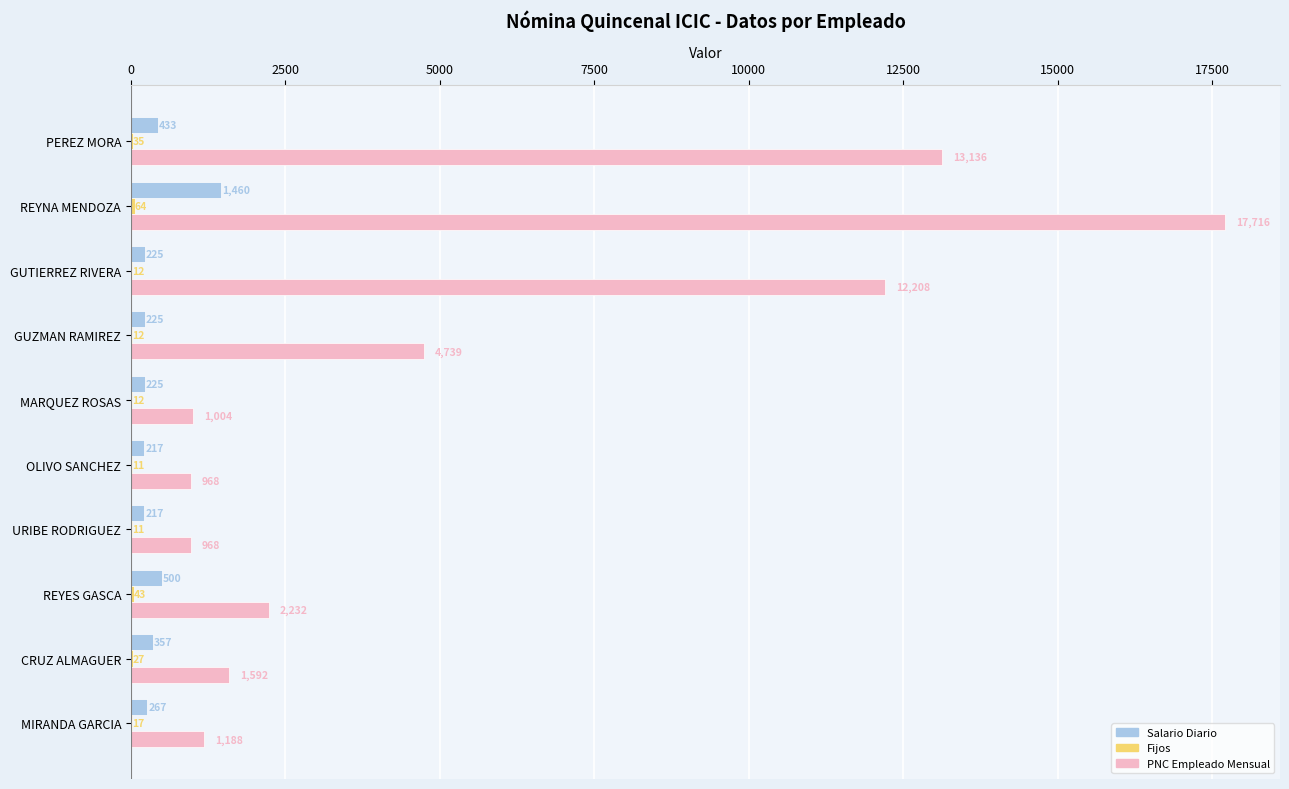

The PNC Empleado Mensual series shows 1715.6 at GUZMAN RAMIREZ. True or false?

False